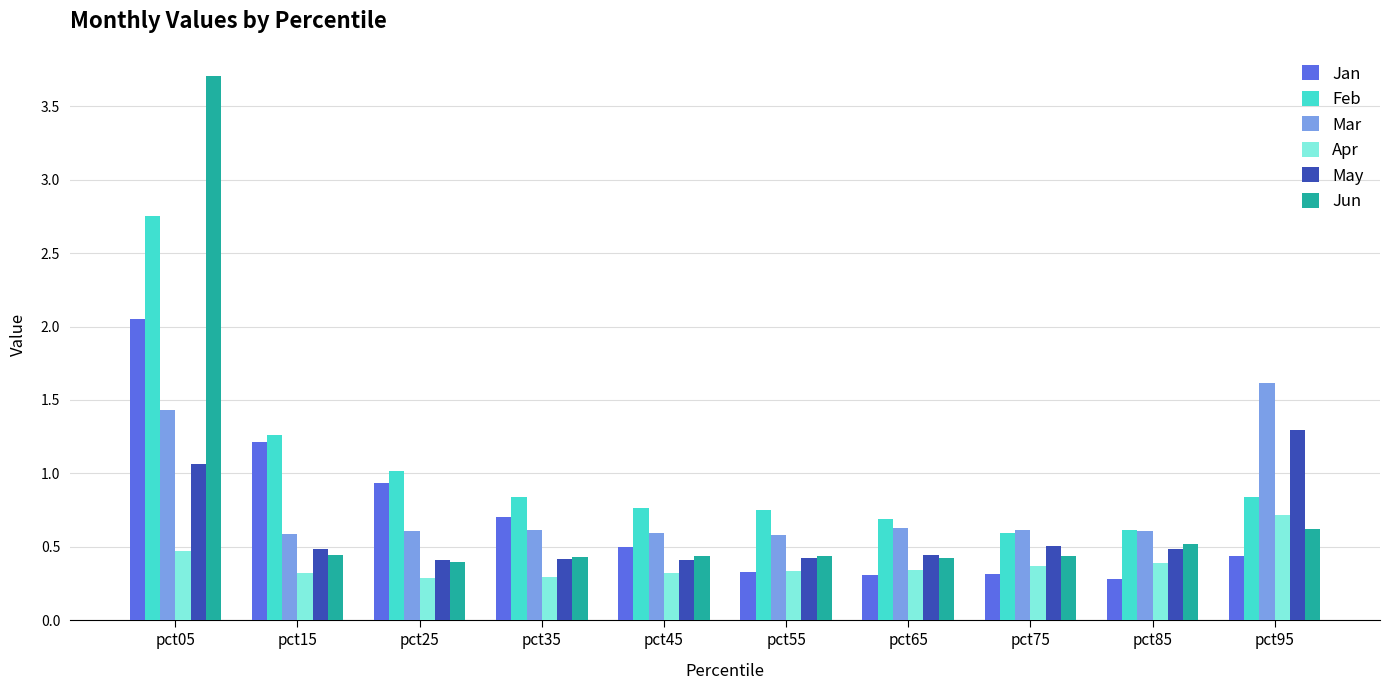

At which category is the sum across all series the highest?

pct05